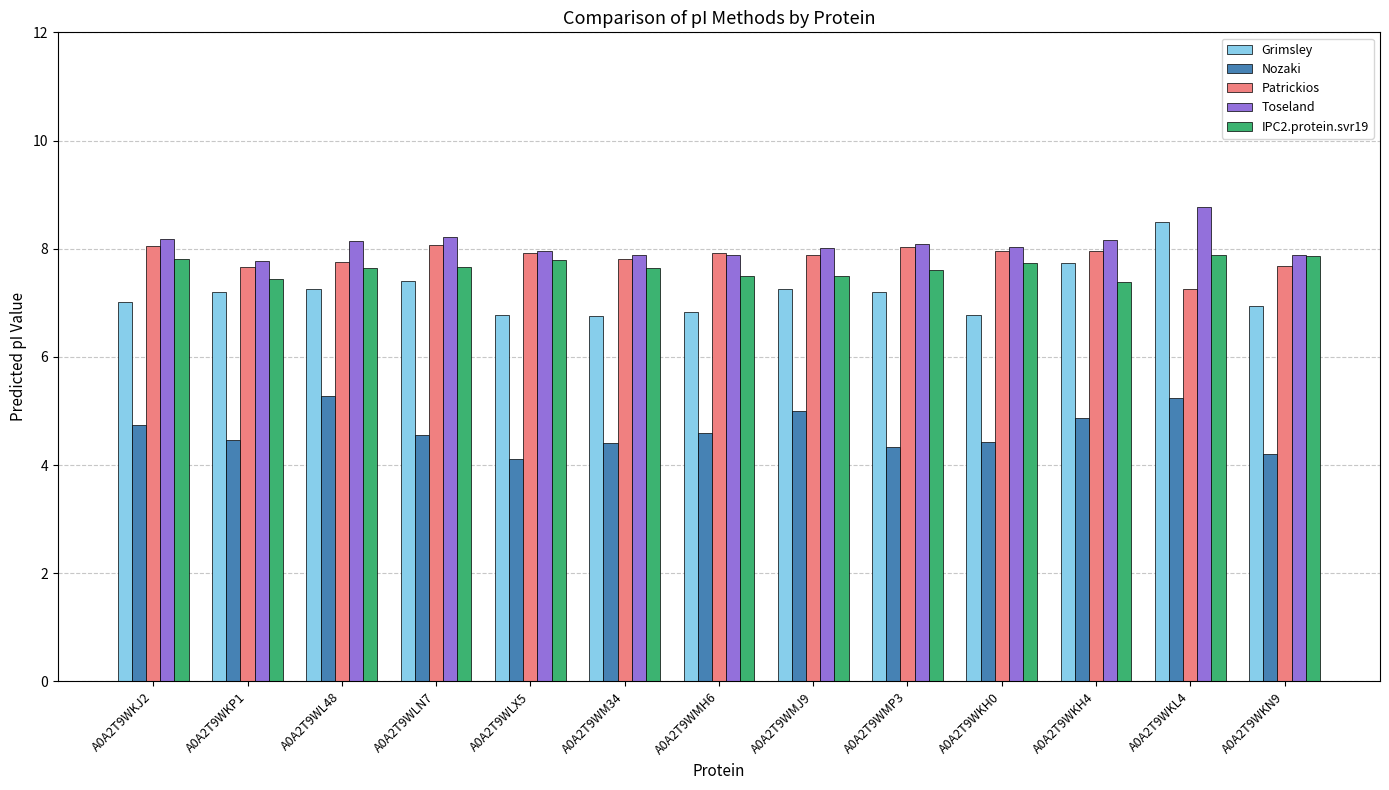

At which category is the sum across all series the highest?

A0A2T9WKL4